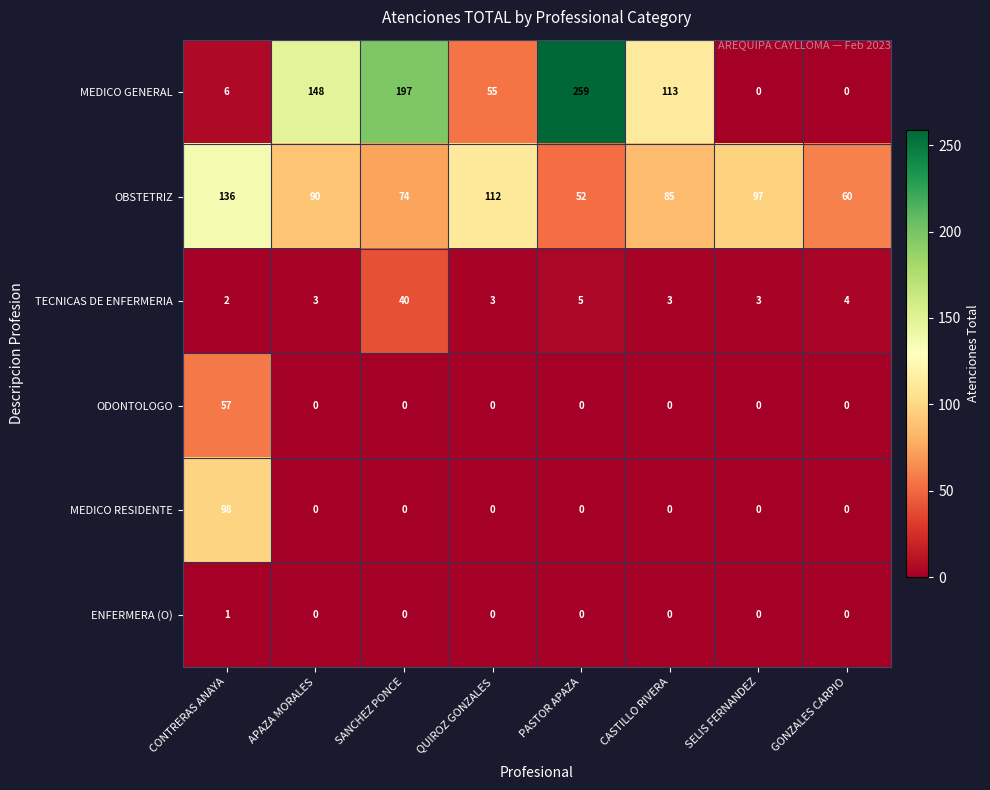

At how many categories does at least one series exceed 43?

8